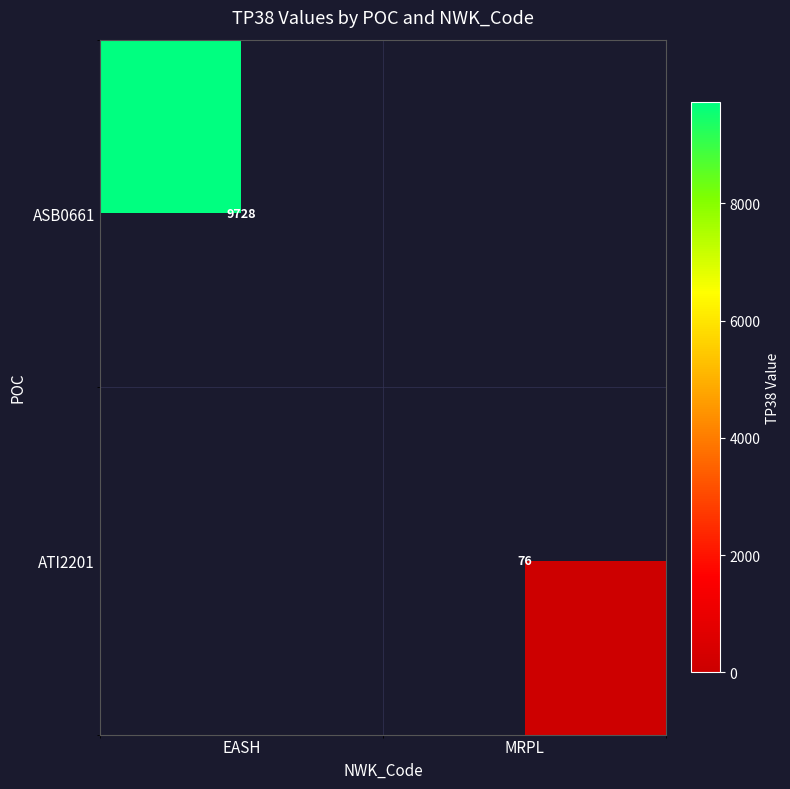

How many positive values does the ATI2201 series have?

1